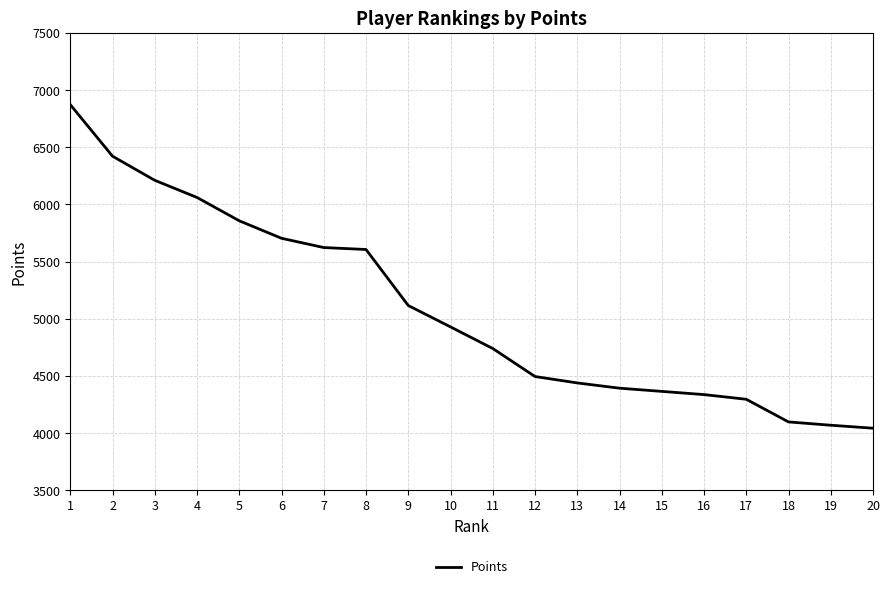

What is the approximate value at 6, to the nearest 10?

5700